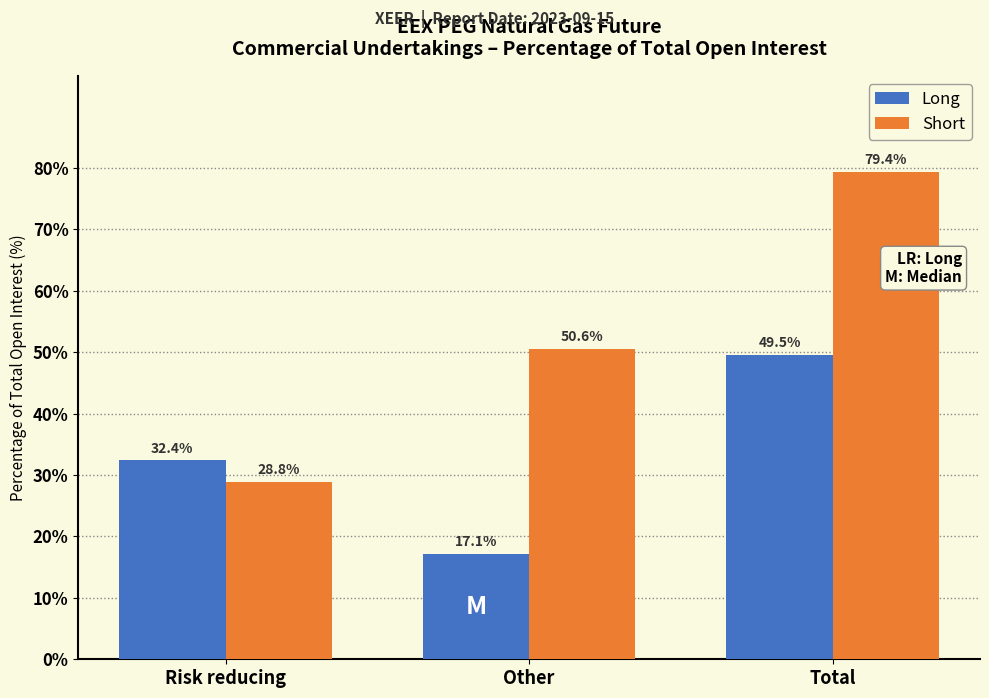

Reading left to right, transcribe all the data shown in this chart.

Long: Risk reducing=32.4	Other=17.1	Total=49.5
Short: Risk reducing=28.8	Other=50.6	Total=79.4